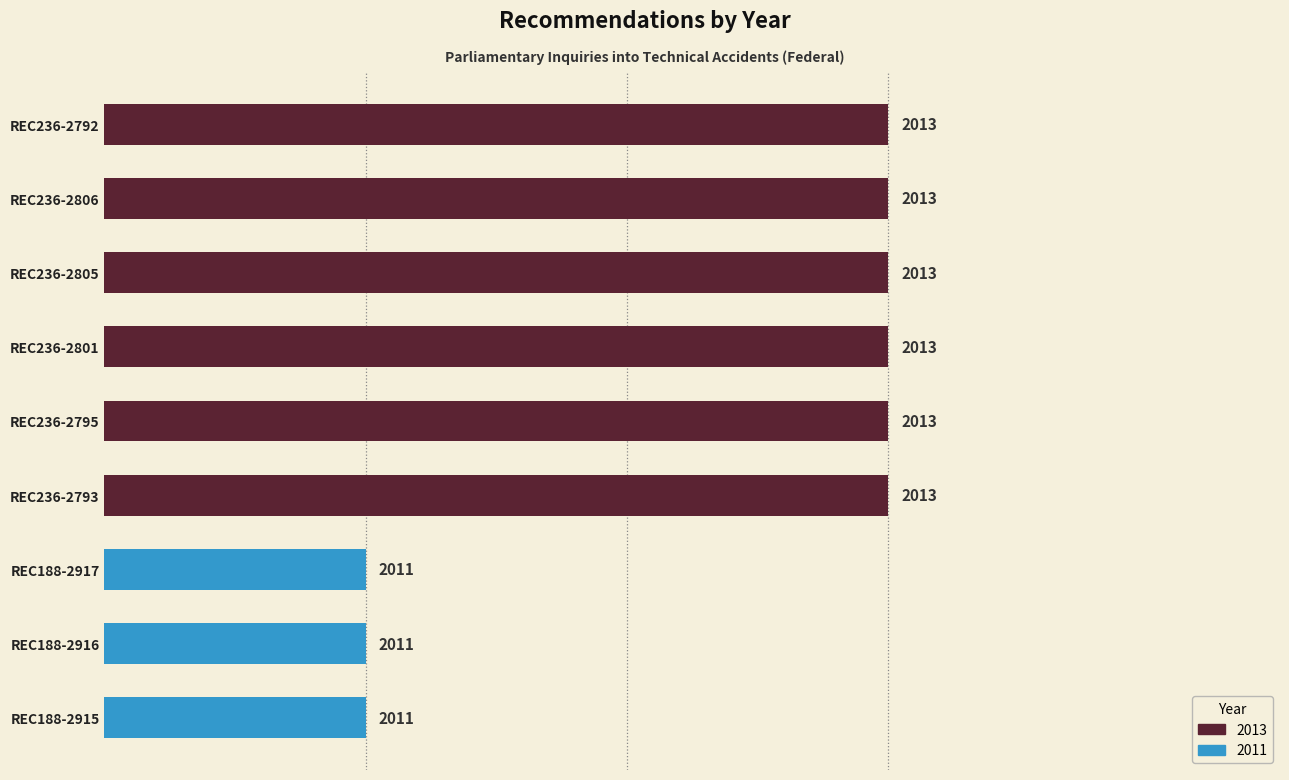

What is the difference between the maximum and second lowest values?

2